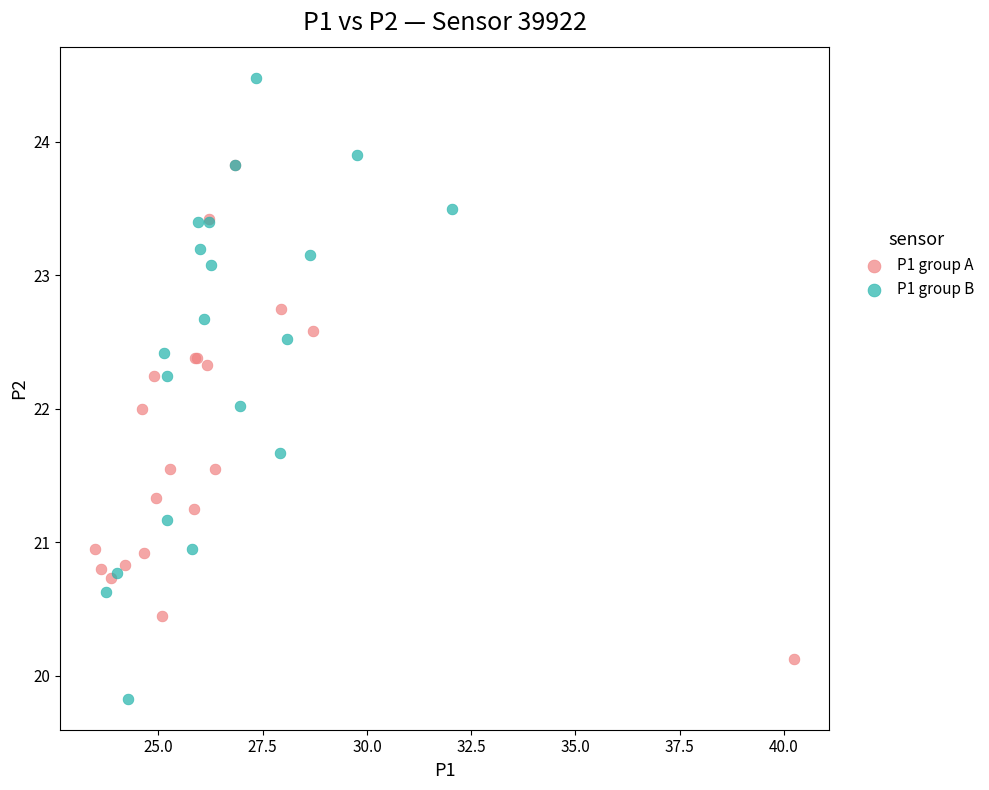

Which series contains the highest Y value?

P1 group B